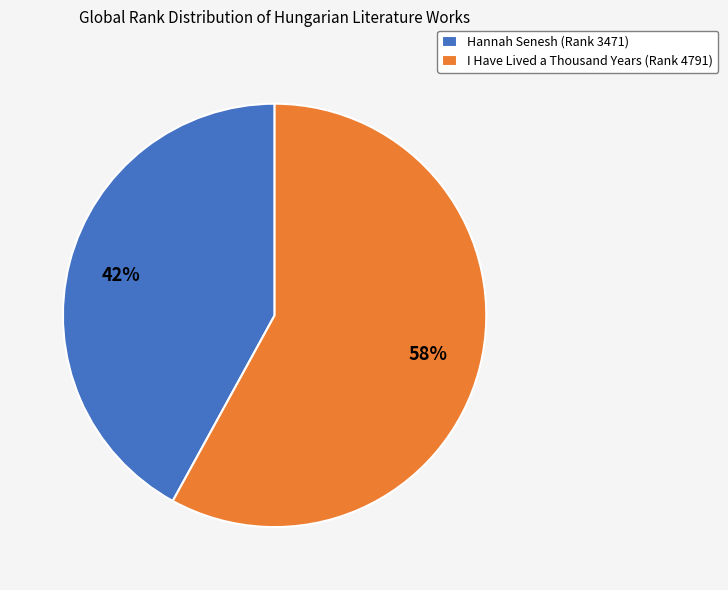

Do I Have Lived a Thousand Years (Rank 4791) and Hannah Senesh (Rank 3471) together represent more than half of the pie?

Yes